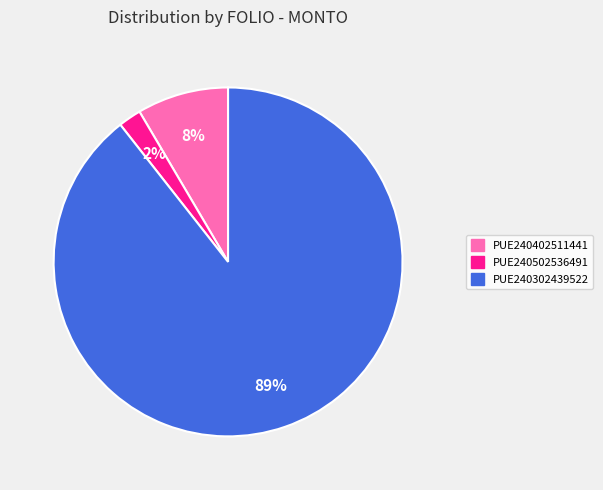

What is the smallest slice in the pie chart?

PUE240502536491